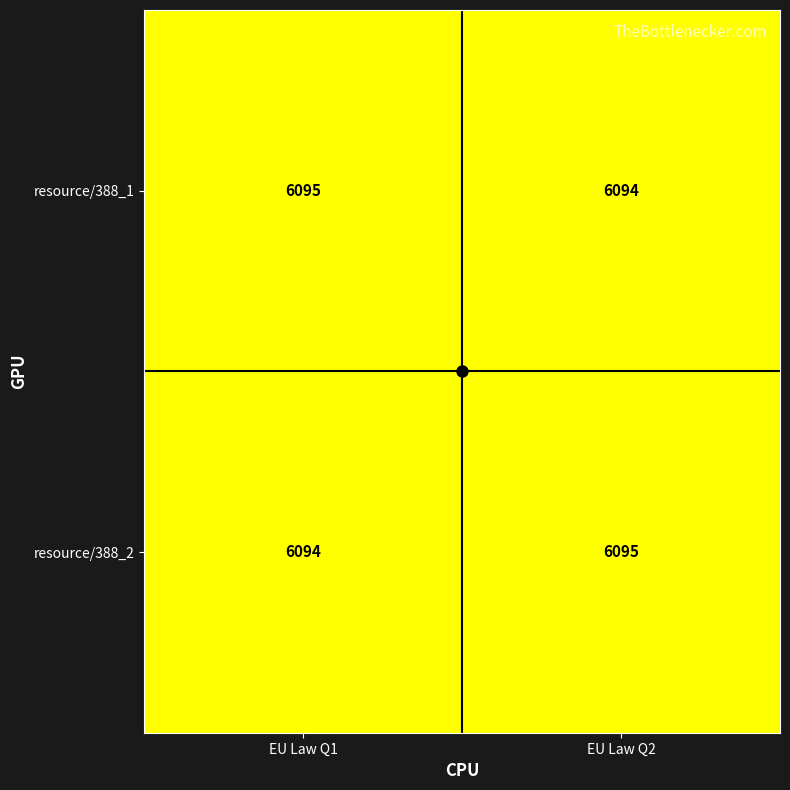

Rank the categories by resource/388_1 value from highest to lowest.

EU Law Q1, EU Law Q2